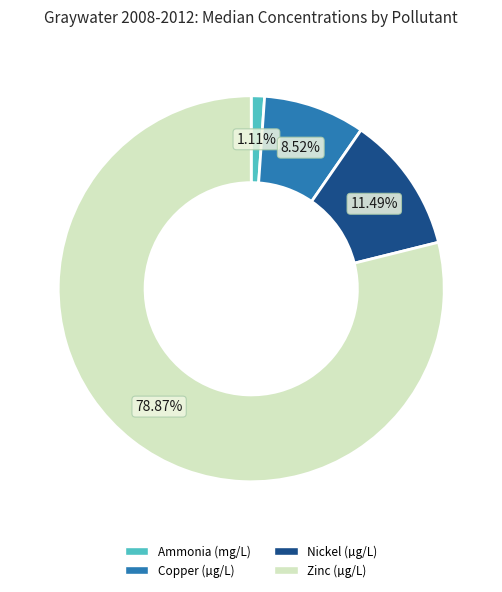

Which has a higher value, Zinc (µg/L) or Copper (µg/L)?

Zinc (µg/L)